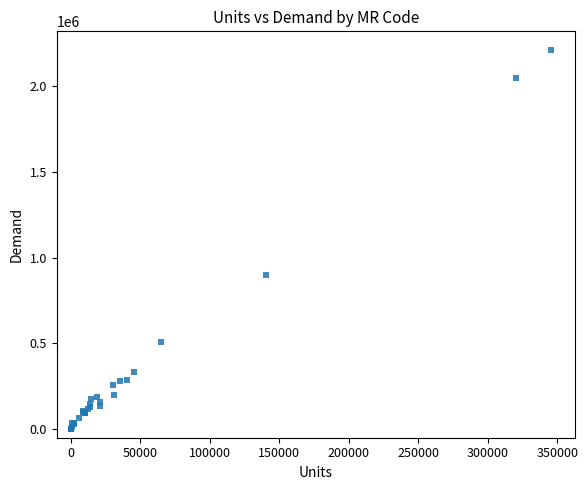

What Y value in the scatter plot is closest to 1104864?

898283.0